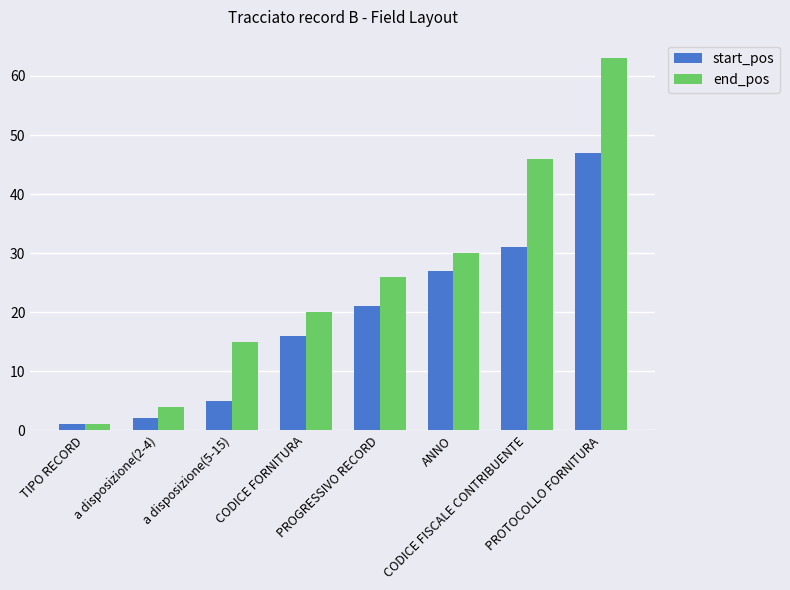

What is the sum of all start_pos values?

150